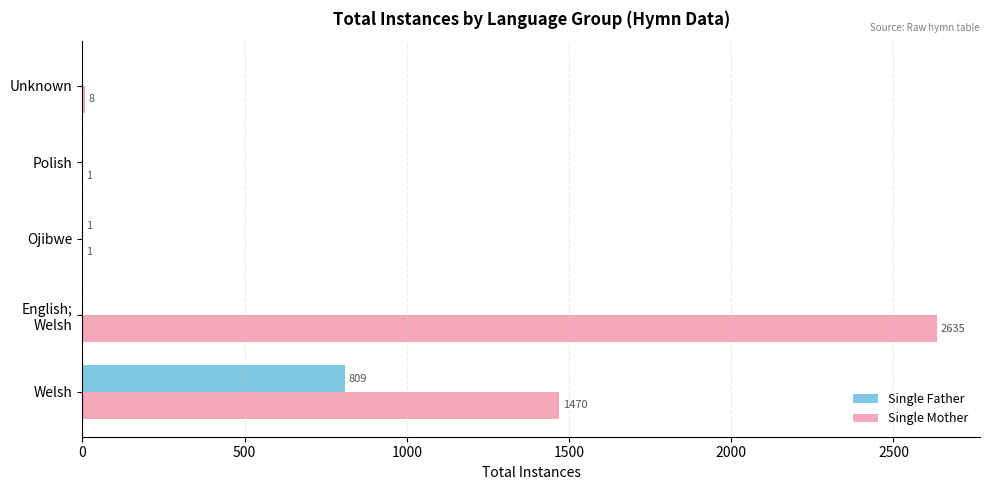

What are all the series names shown in the legend?

Single Father, Single Mother